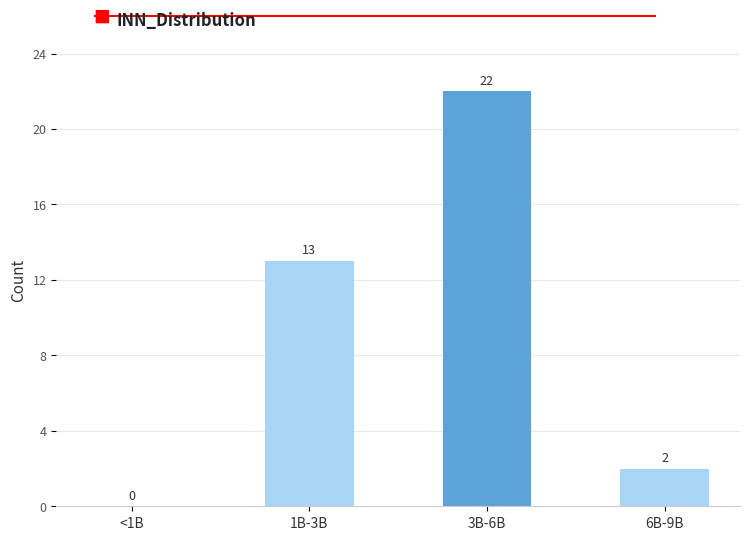

Reading right to left, extract all data points from this chart.

6B-9B=2	3B-6B=22	1B-3B=13	<1B=0